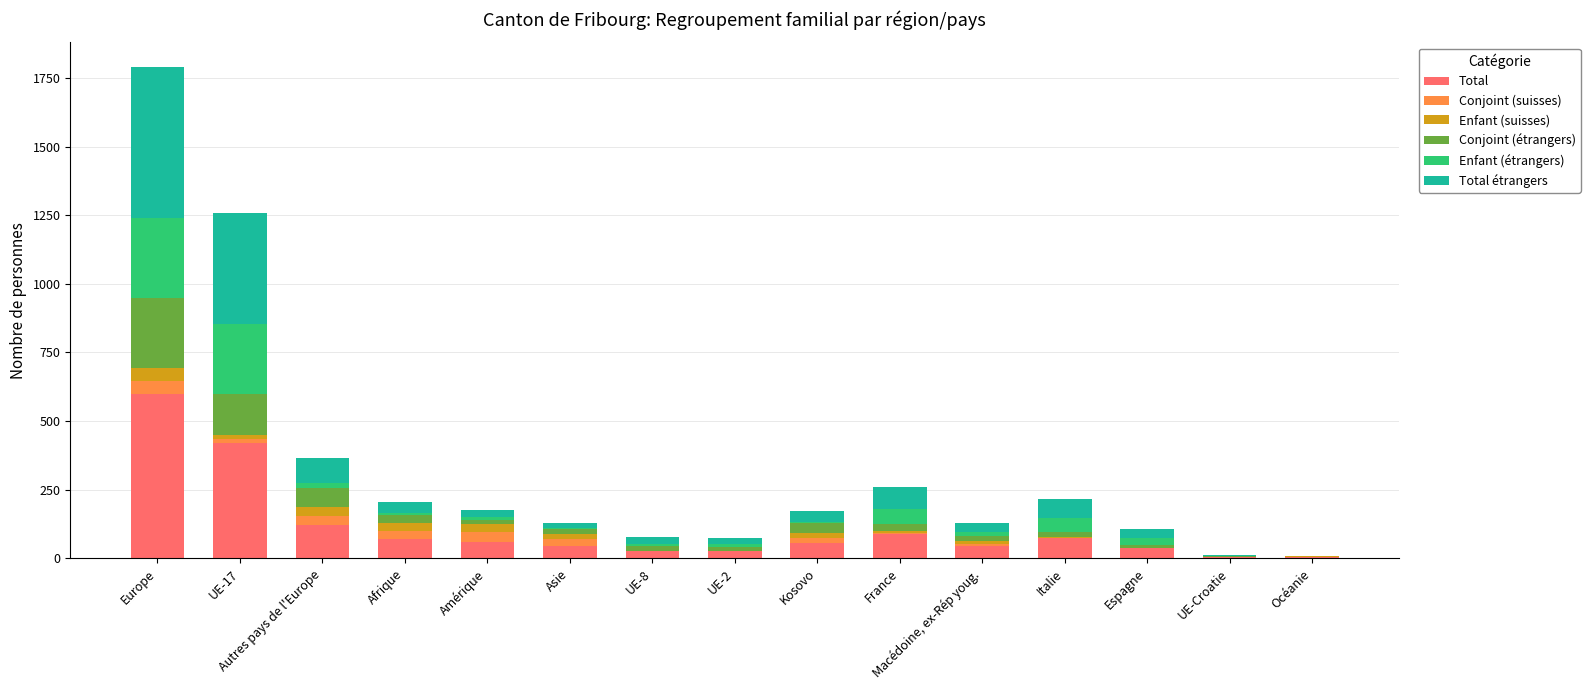

Is it true that Total equals 87 at France?

True